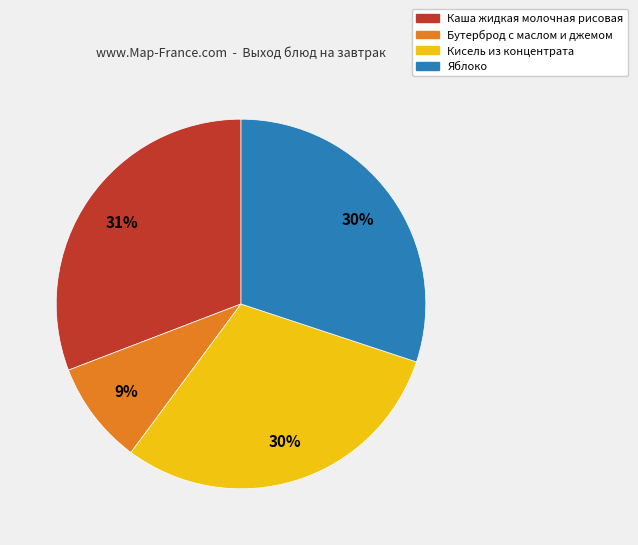

Which category has the biggest portion of the pie?

Каша жидкая молочная рисовая